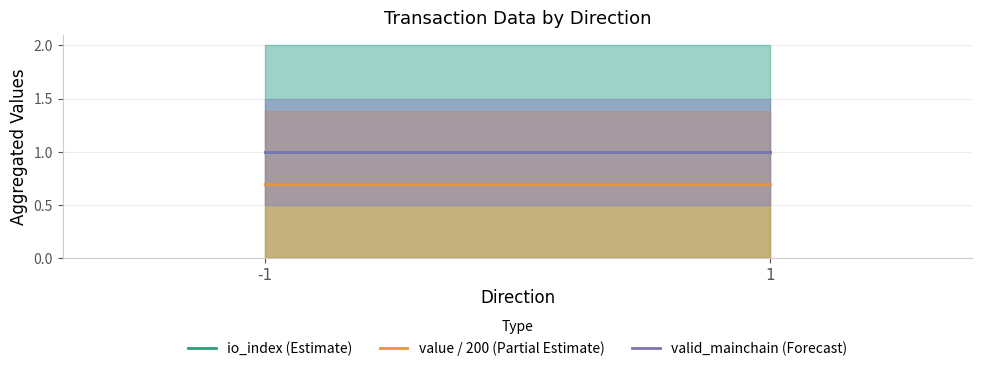

Reading right to left, transcribe all the data shown in this chart.

io_index (Estimate): 1=1.0	-1=1.0
value / 200 (Partial Estimate): 1=0.7	-1=0.7
valid_mainchain (Forecast): 1=1.0	-1=1.0